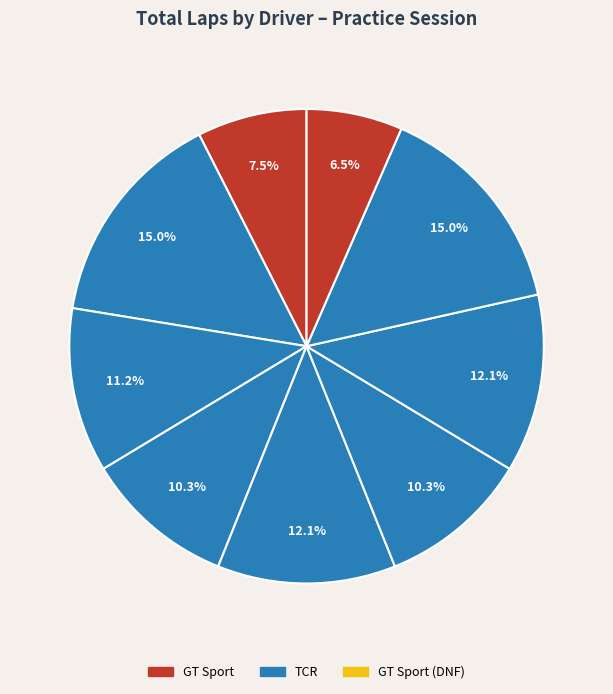

Count the number of slices in the pie.

9